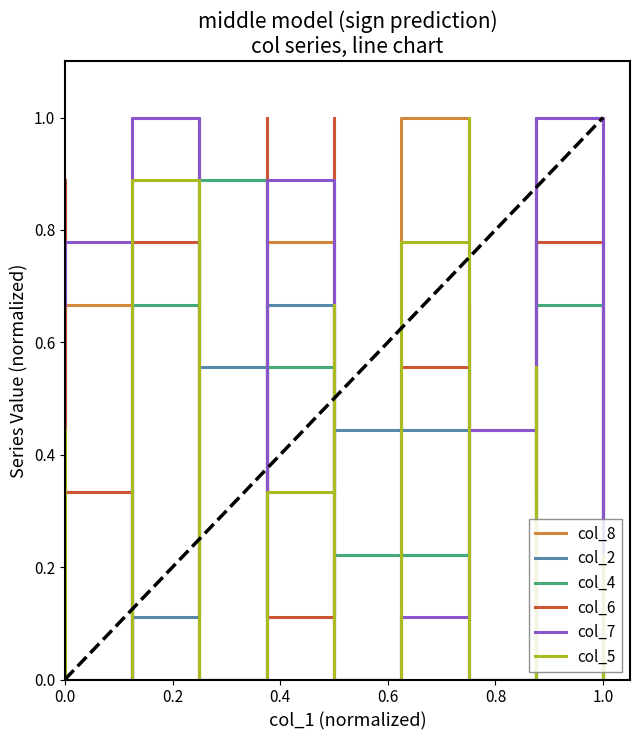

What are all the series names shown in the legend?

col_8, col_2, col_4, col_6, col_7, col_5